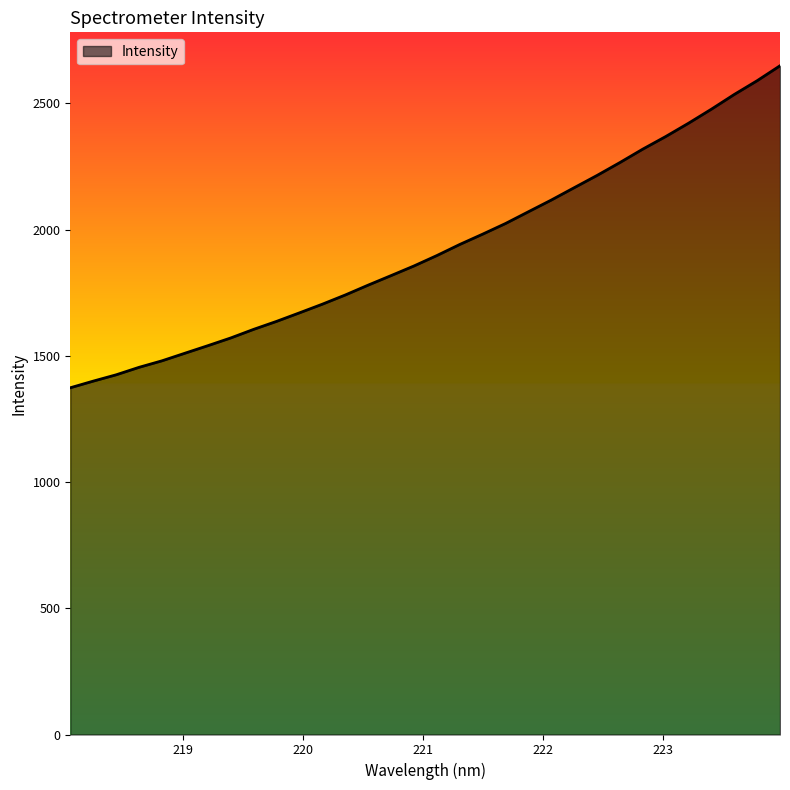

What is the minimum value shown in the chart?

1373.4